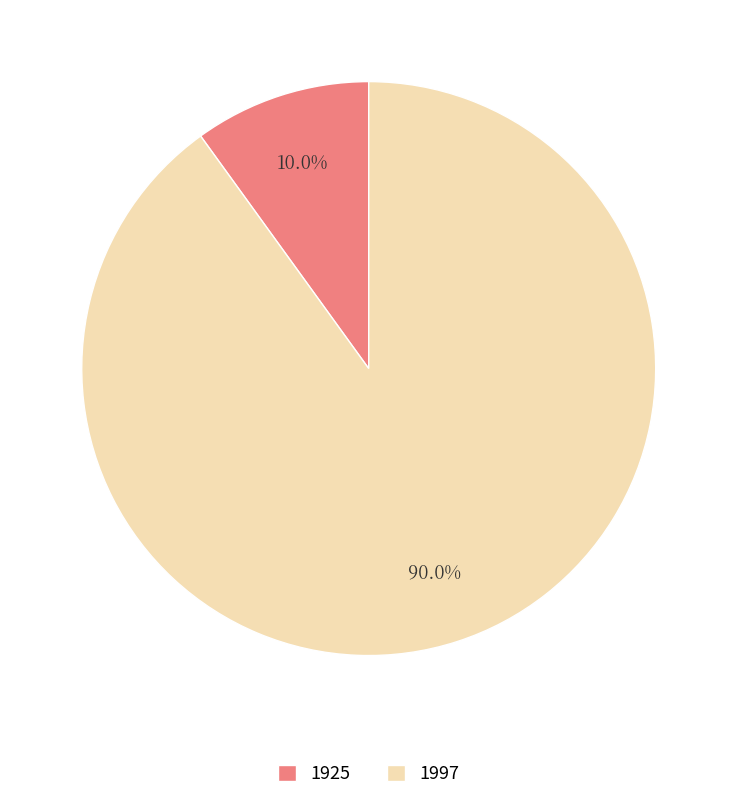

To the nearest percent, what is the difference between the largest and smallest slice percentages?

80%